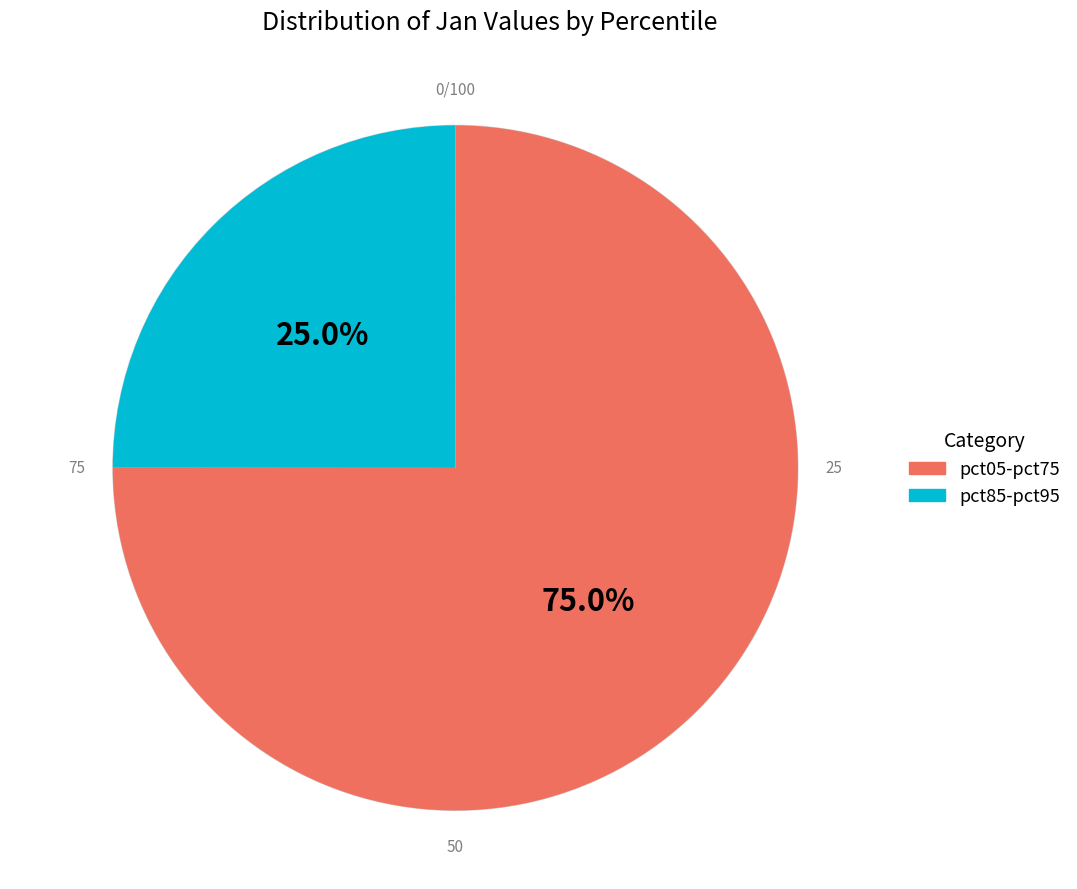

Which slice is the smallest?

pct85-pct95